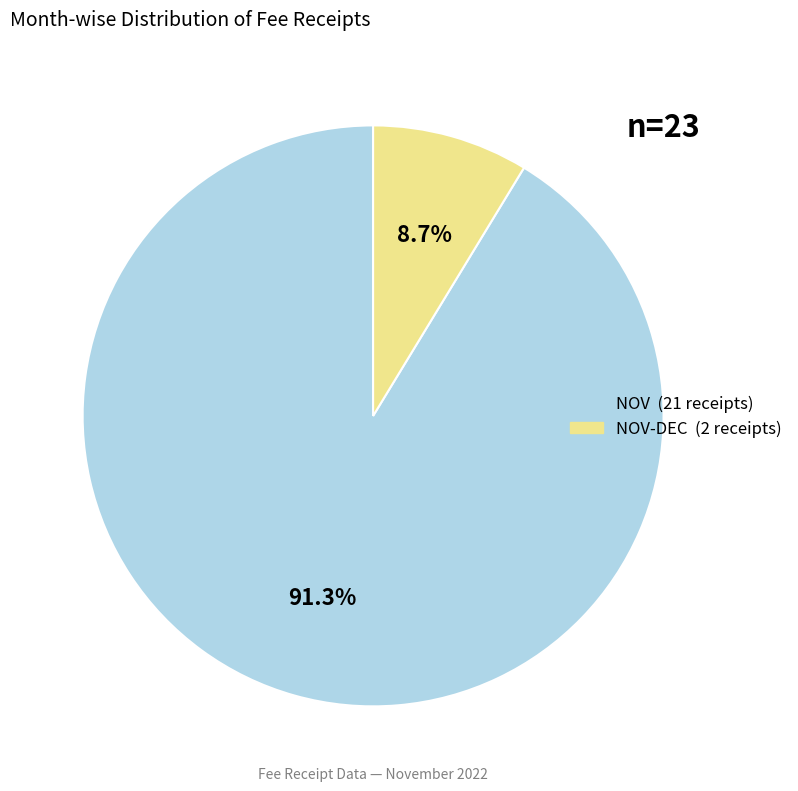

Does any single category account for the majority?

Yes